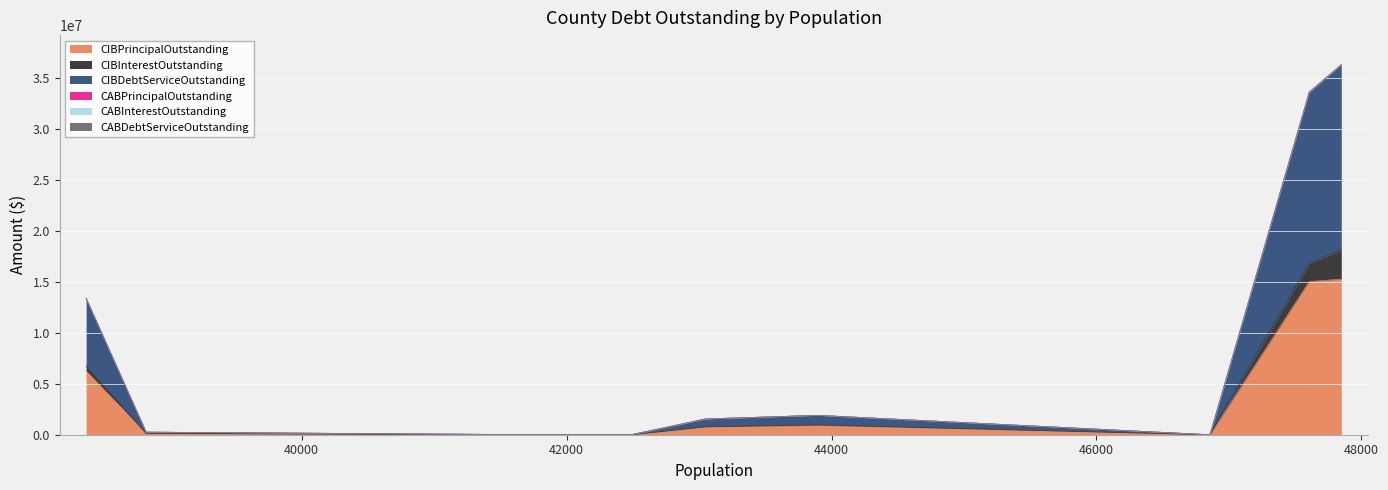

How many data points does each series have?

9